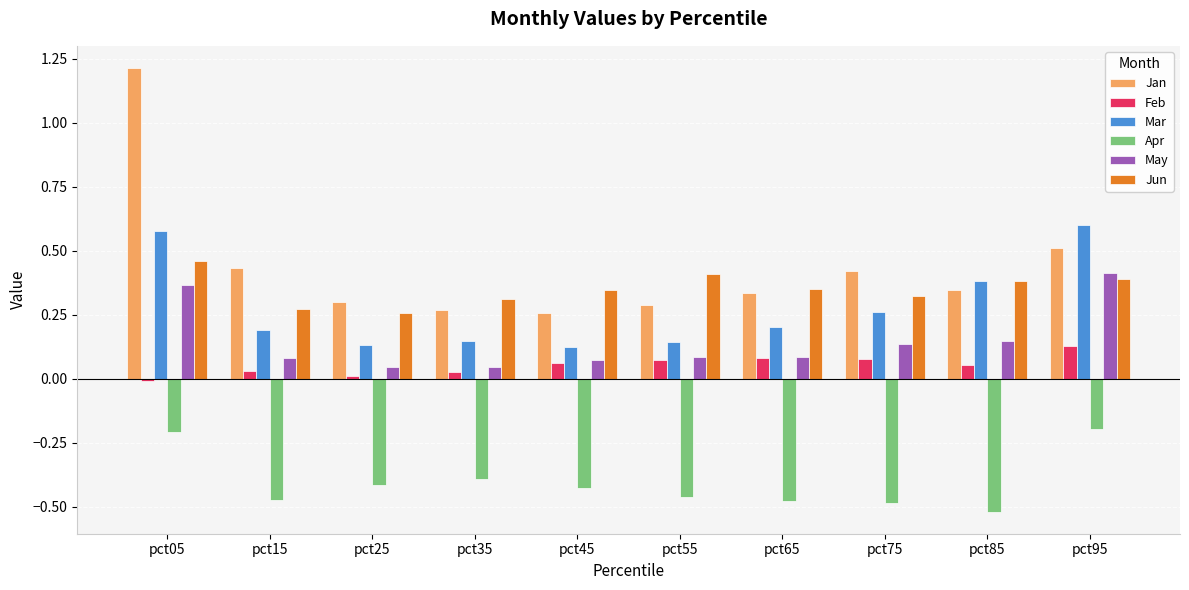

Which series changed the most between pct05 and pct95?

Jan